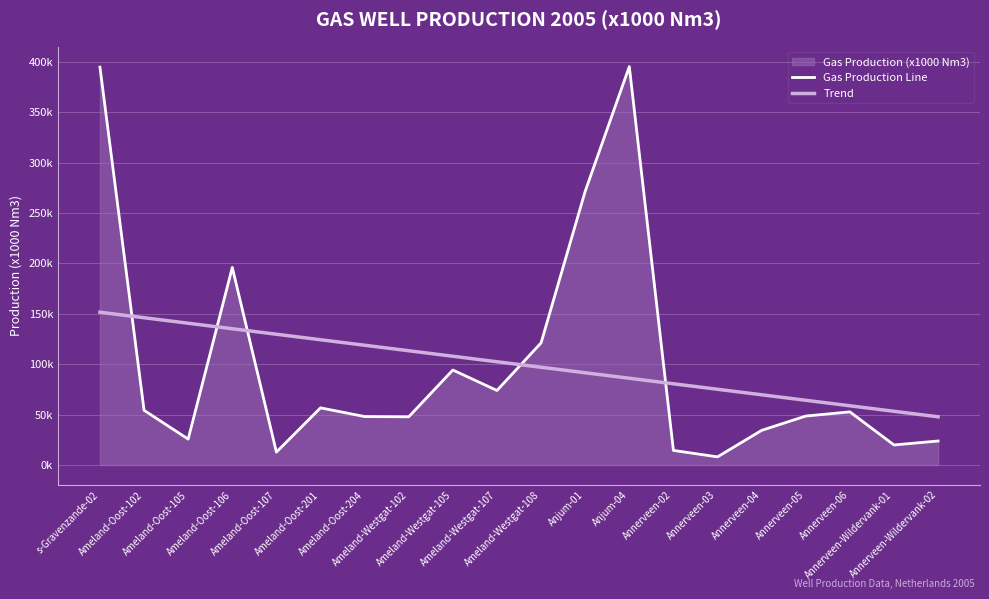

At Ameland-Westgat-102, list the series in order from smallest to largest.

Gas Production Line, Trend